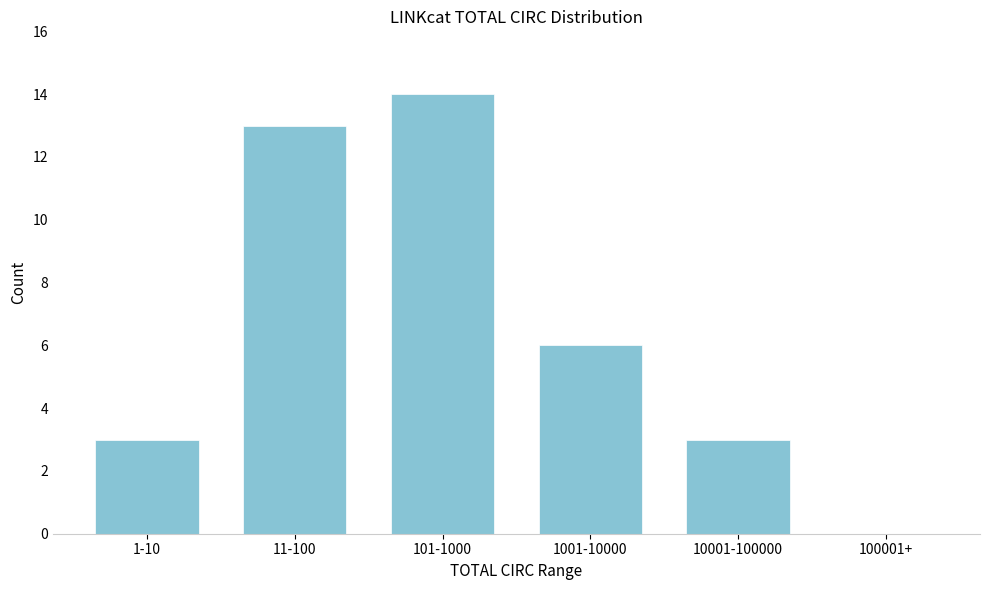

Reading right to left, extract all data points from this chart.

100001+=0	10001-100000=3	1001-10000=6	101-1000=14	11-100=13	1-10=3